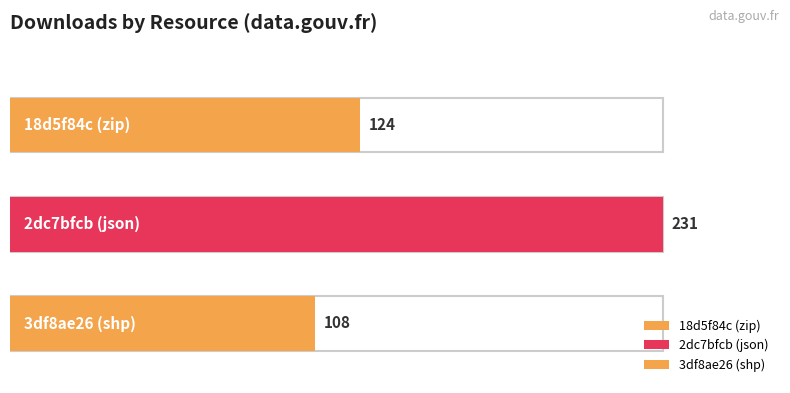

Rank the categories by value from highest to lowest.

2dc7bfcb (json), 18d5f84c (zip), 3df8ae26 (shp)